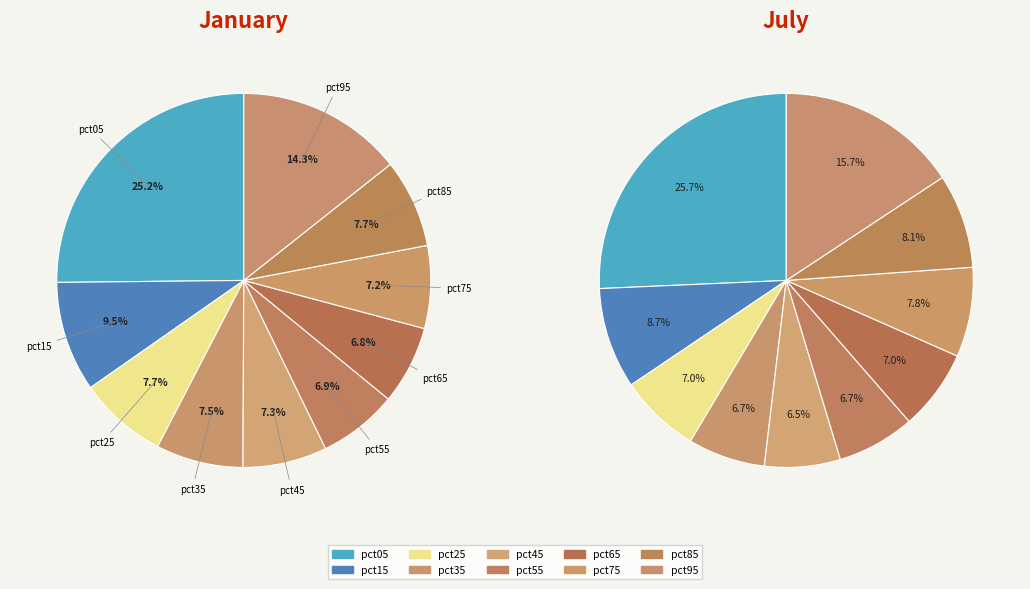

Is it true that 7 is 1% of the pie?

False